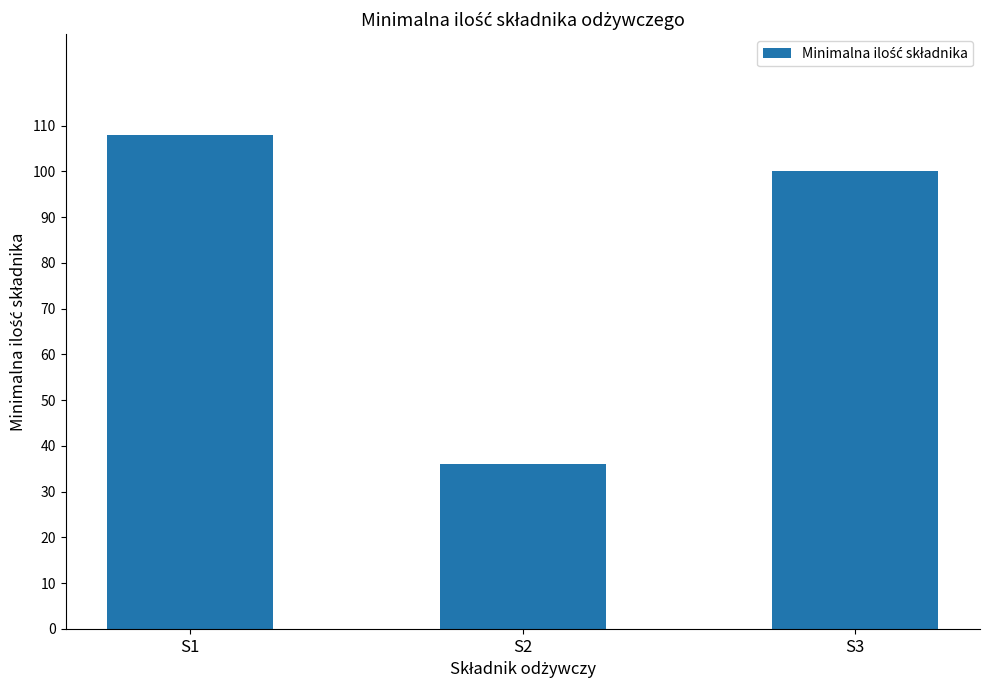

What is the difference between the values at S2 and S3?

64